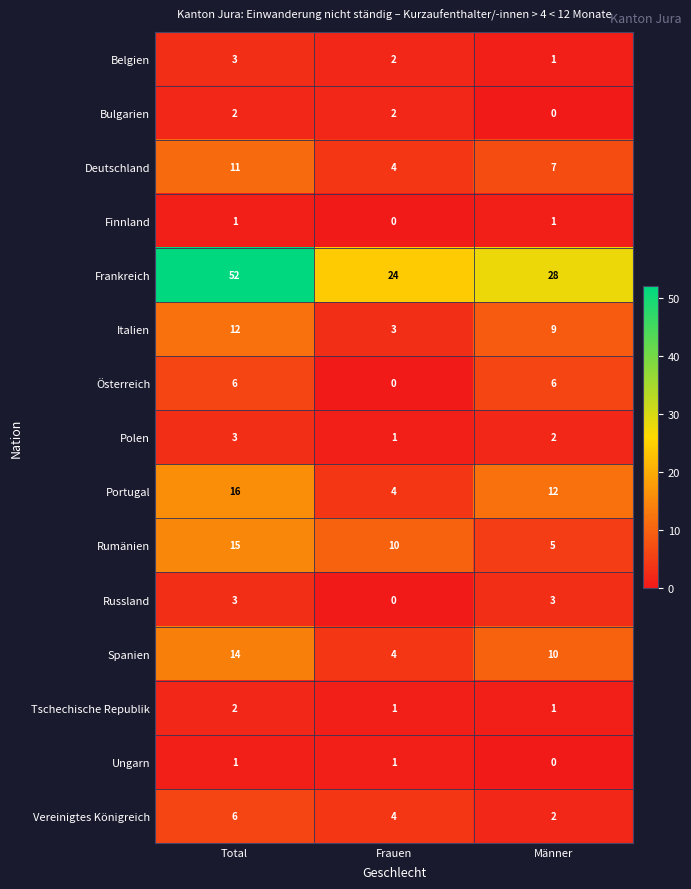

What is the sum of all Portugal values?

32